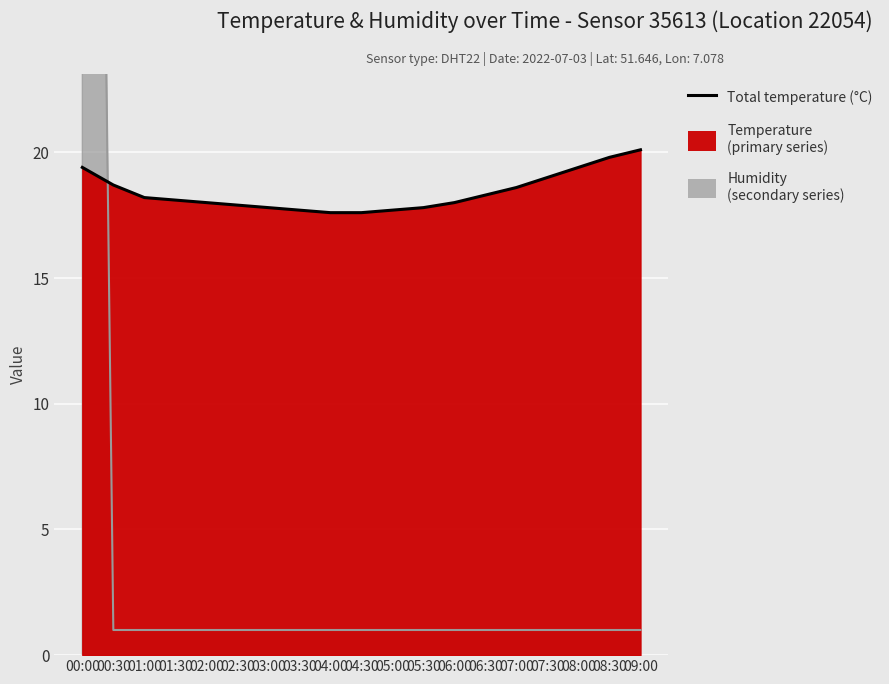

True or false: the data has more than 1 interior local peaks.

False